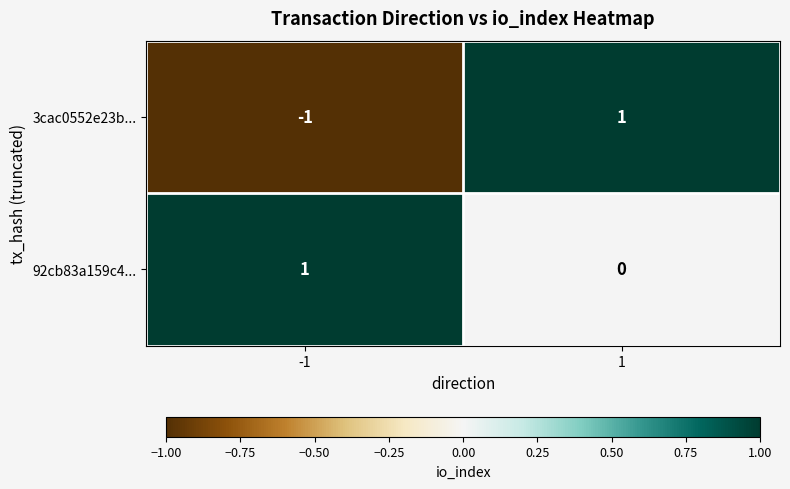

Rank the series at -1 from lowest to highest value.

3cac0552e23b..., 92cb83a159c4...